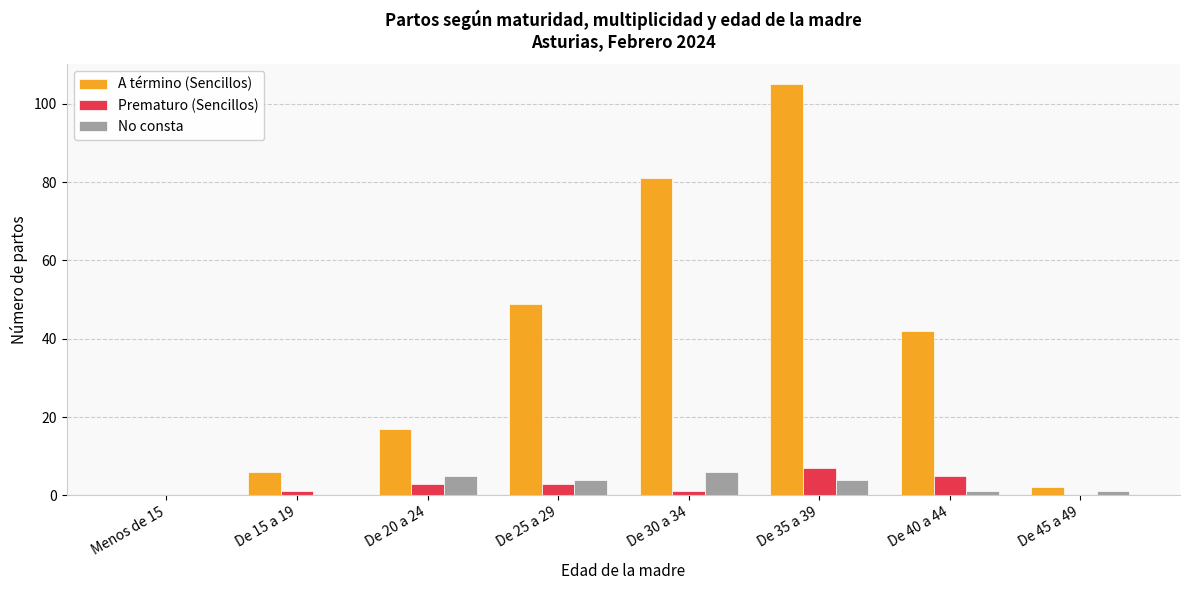

Which series has the largest total across all categories?

A término (Sencillos)